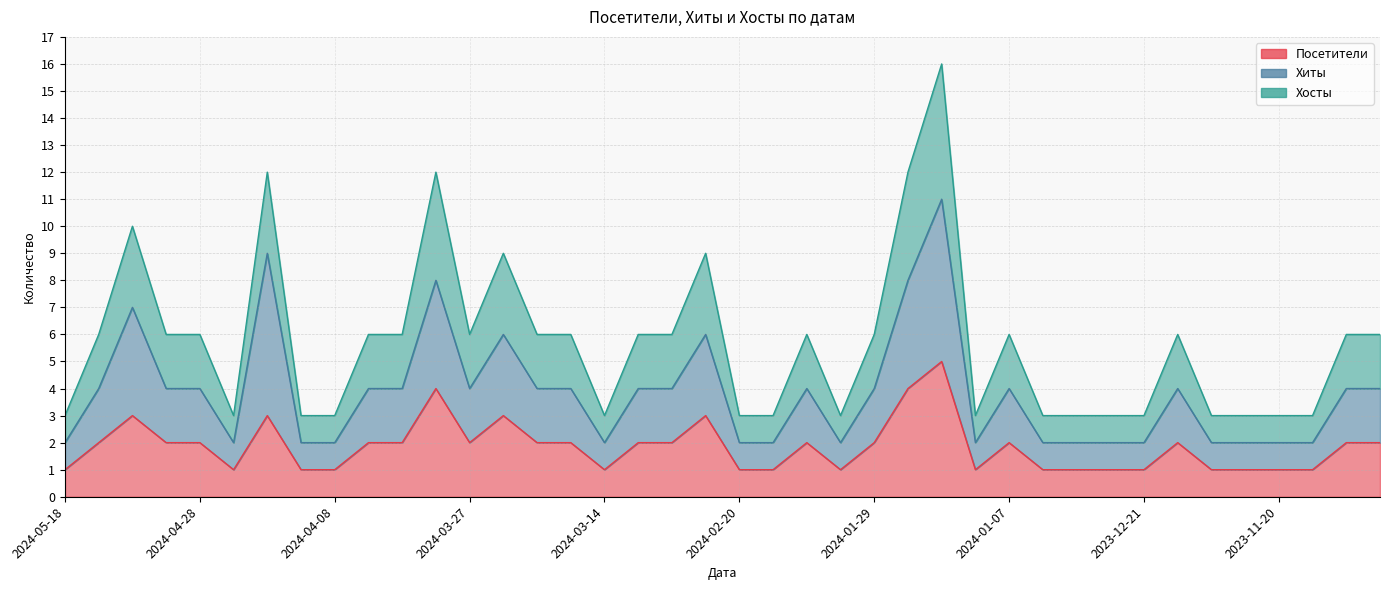

Where is the first local maximum for Посетители?

2024-05-06